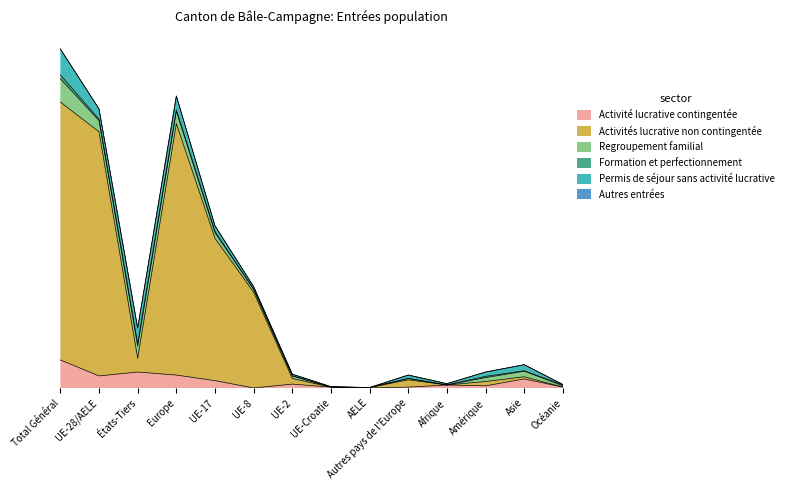

Between États-Tiers and Afrique, which series saw the biggest shift?

Permis de séjour sans activité lucrative